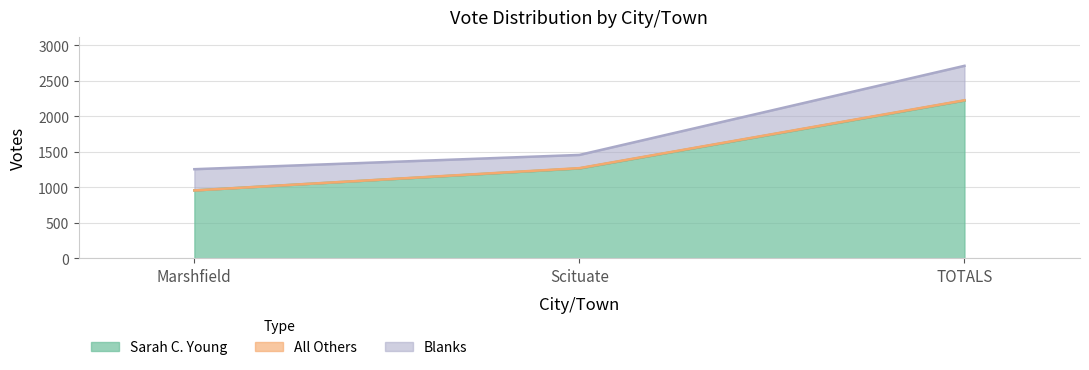

What is the approximate value of Blanks at Marshfield, to the nearest 5?

300